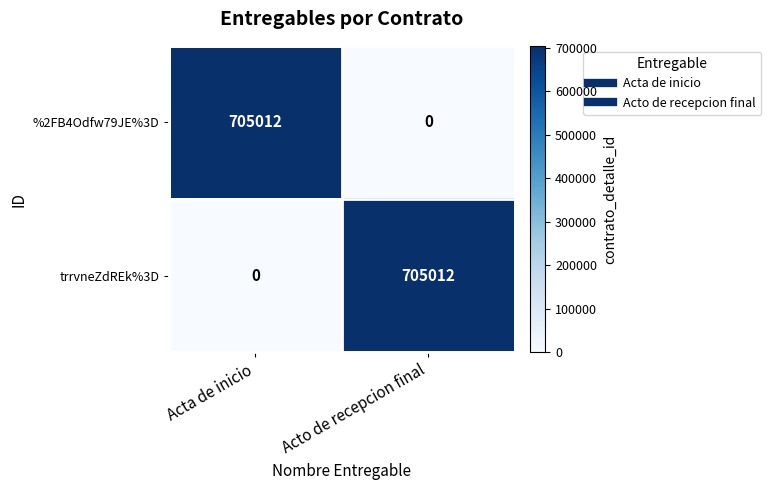

Reading left to right, list all the values displayed in this chart.

%2FB4Odfw79JE%3D: 705012	0
trrvneZdREk%3D: 0	705012